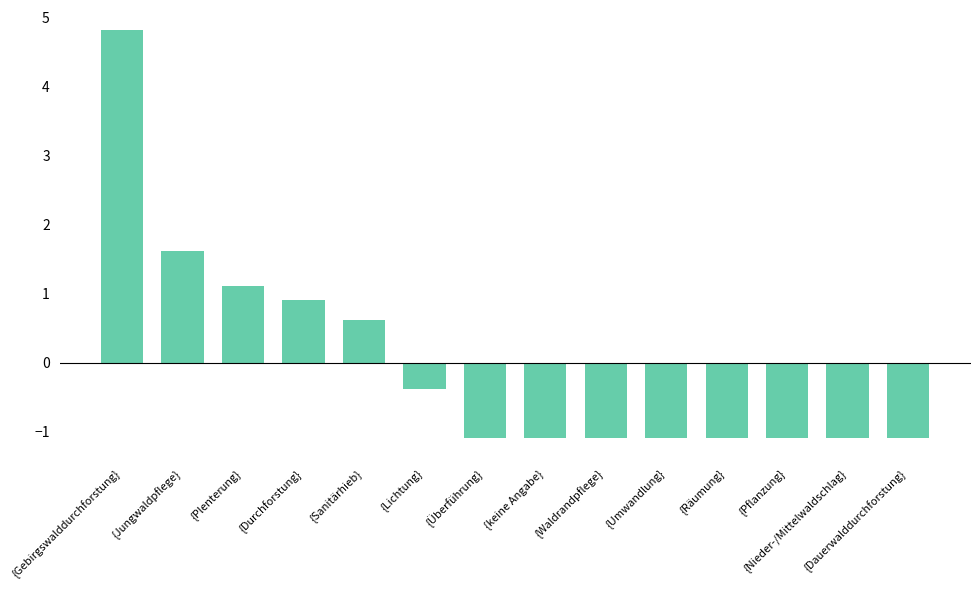

How many values are below zero?

9